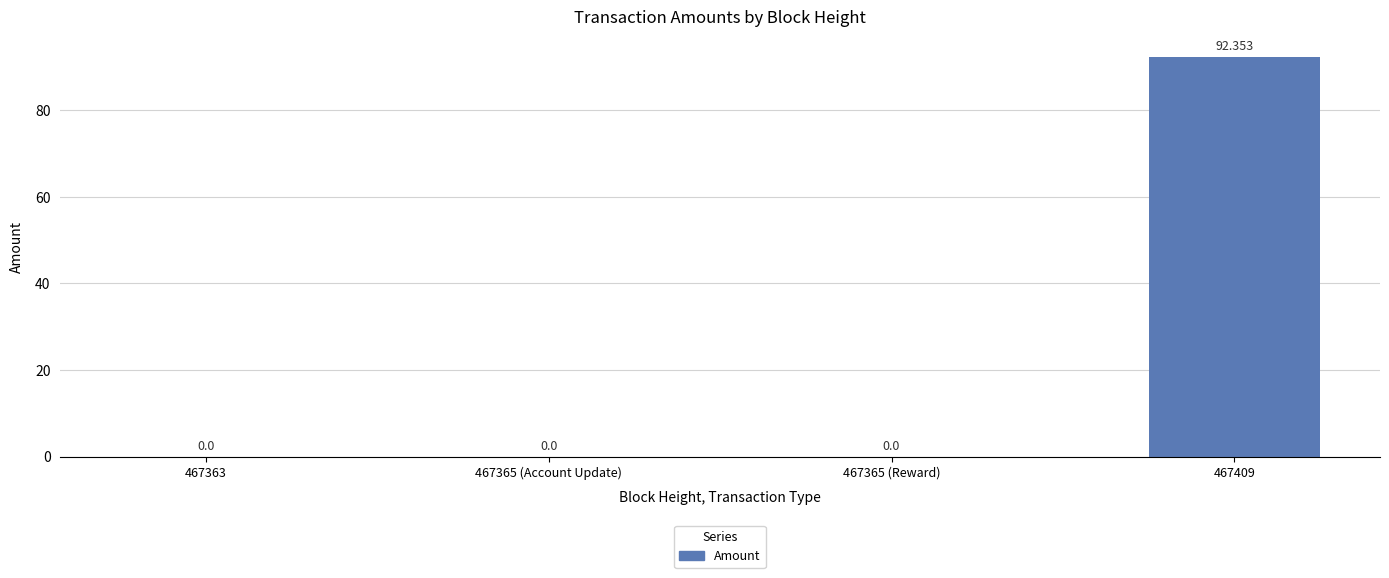

Which has a higher value, 467365 (Reward) or 467365 (Account Update)?

467365 (Reward)